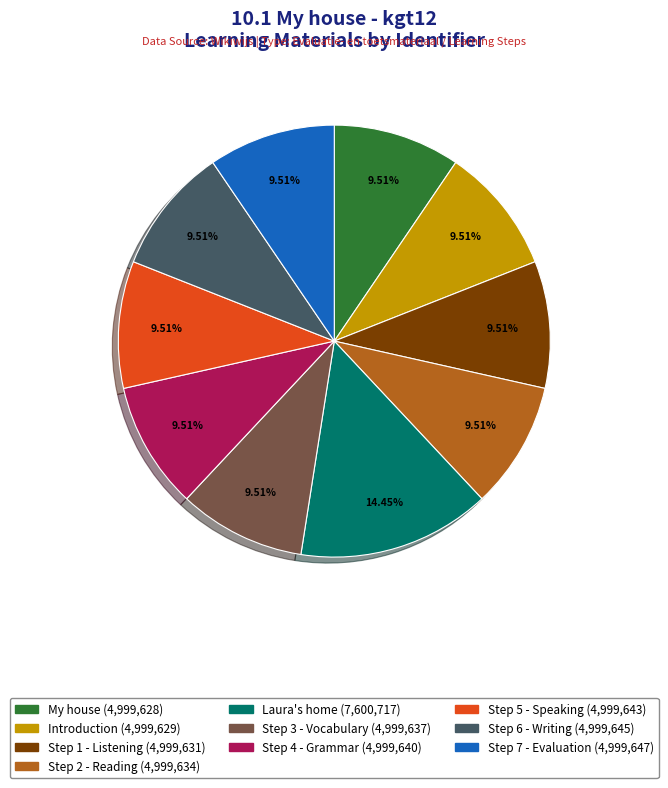

Is it true that Step 5 - Speaking is 22% of the pie?

False